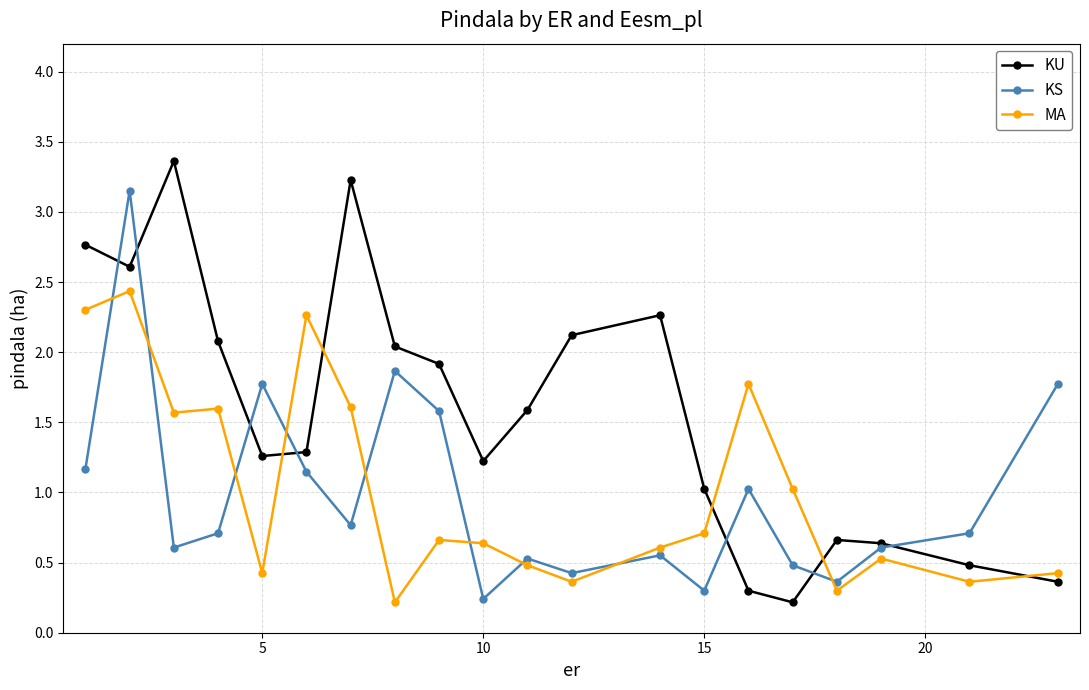

Which series has the largest range (max minus min)?

KU